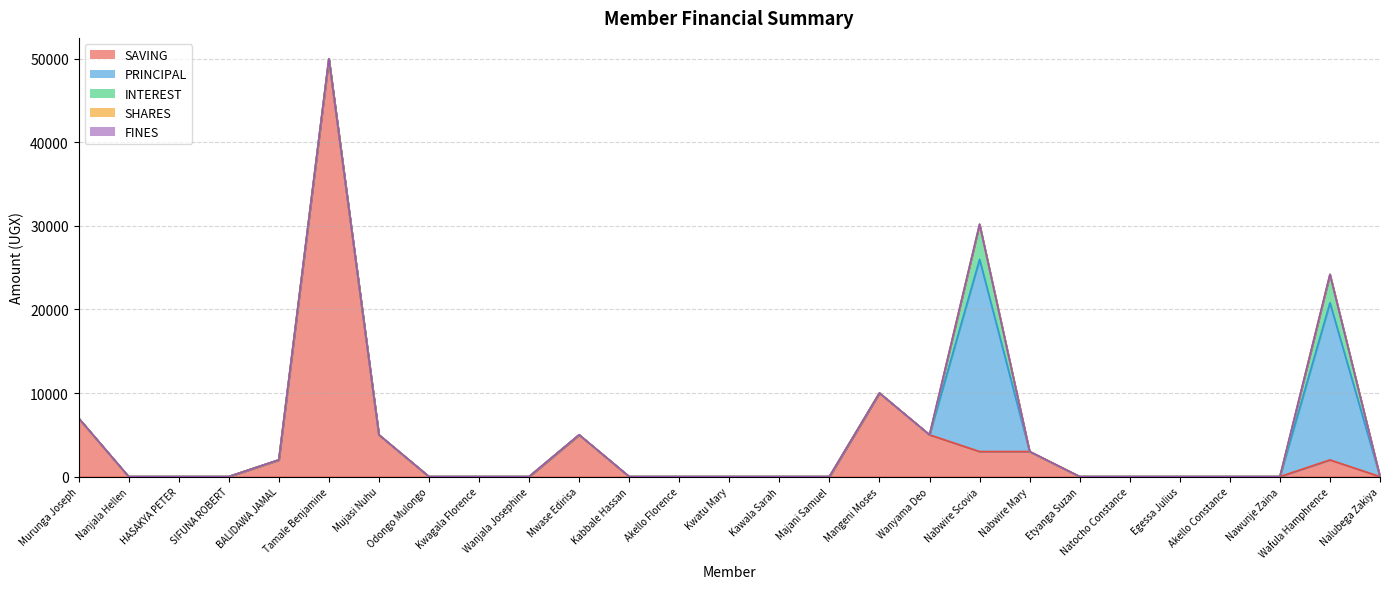

Which category has the highest value across all series?

Tamale Benjamine